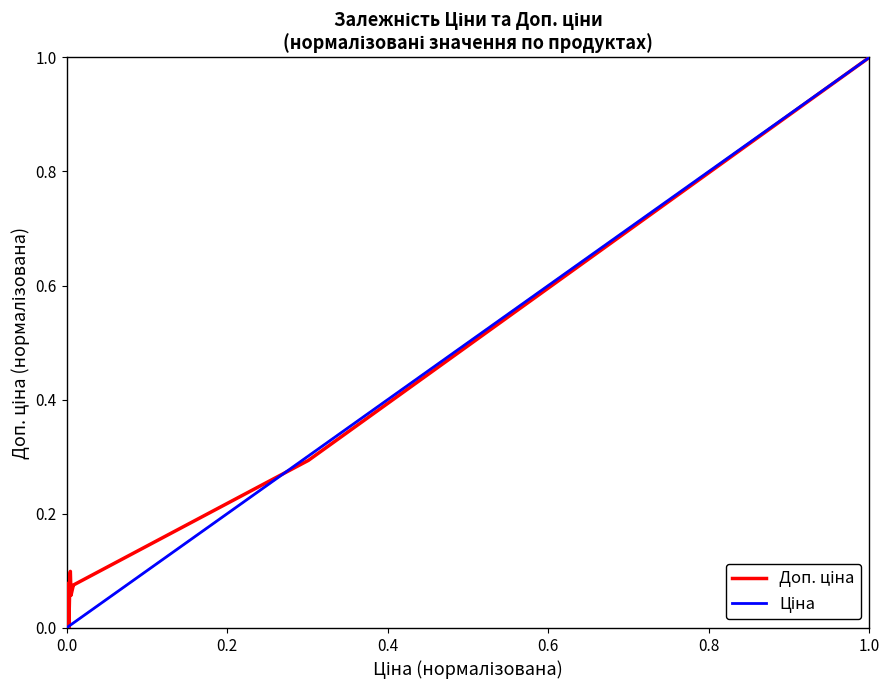

Which series has the widest spread of values?

Доп. ціна